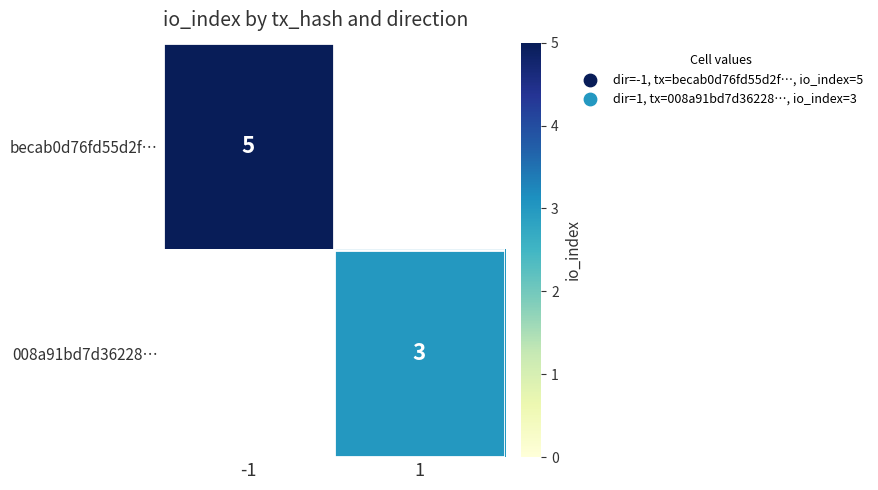

The 008a91bd7d36228… series shows 4 at 1. True or false?

False